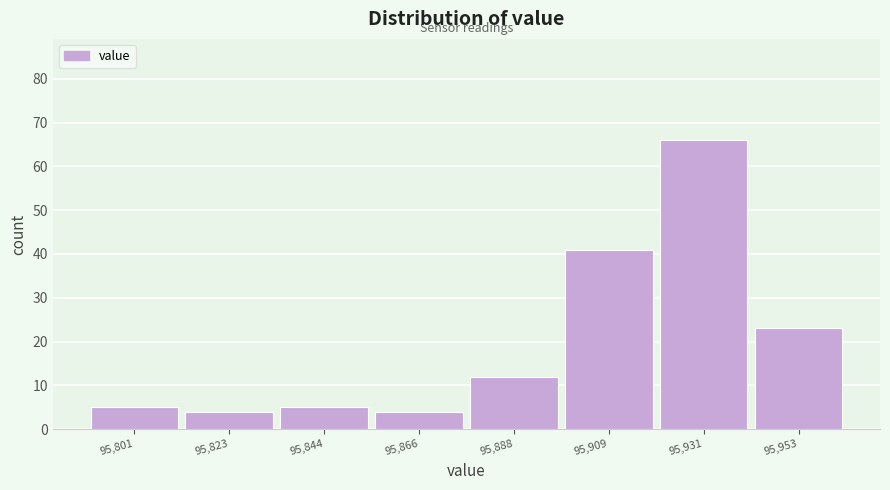

Reading left to right, list every bar in this chart as the range it spans on the x-axis followed by its height. Neither the bar edges nor the heights are printed on the chart, so give them approximately, as read against the axes.

95790 to 95815: 5
95815 to 95835: 4
95835 to 95855: 5
95855 to 95875: 4
95875 to 95900: 12
95900 to 95920: 41
95920 to 95940: 66
95940 to 95965: 23